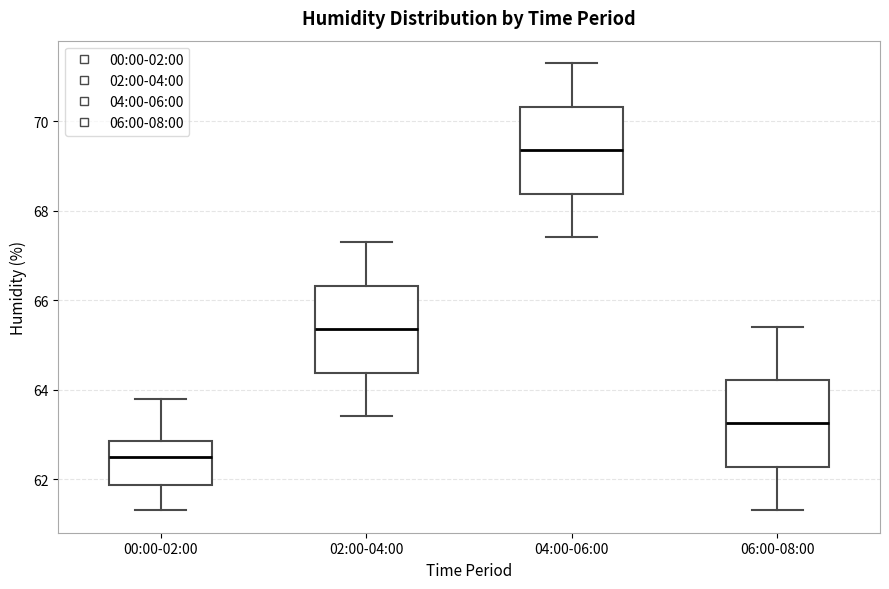

Reading left to right, read every box against the y-axis: the position of its median line, the range the box covers, and the ends of its whiskers. The values are not printed on the chart, so give them approximately, as read against the axis.

00:00-02:00: median 62.6, box 61.8 to 62.8, whiskers 61.4 to 63.8
02:00-04:00: median 65.4, box 64.4 to 66.4, whiskers 63.4 to 67.4
04:00-06:00: median 69.4, box 68.4 to 70.4, whiskers 67.4 to 71.4
06:00-08:00: median 63.2, box 62.2 to 64.2, whiskers 61.4 to 65.4